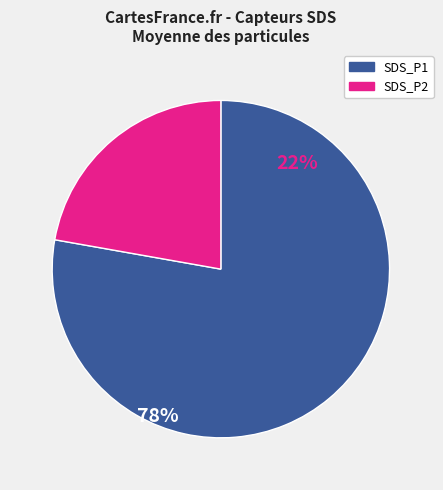

What is the smallest slice in the pie chart?

SDS_P2